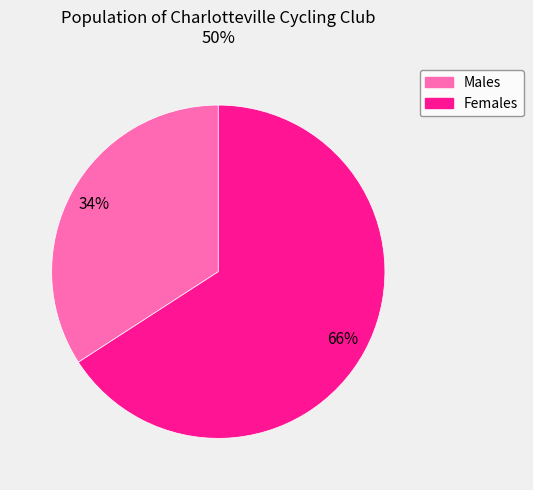

Count the number of slices in the pie.

2